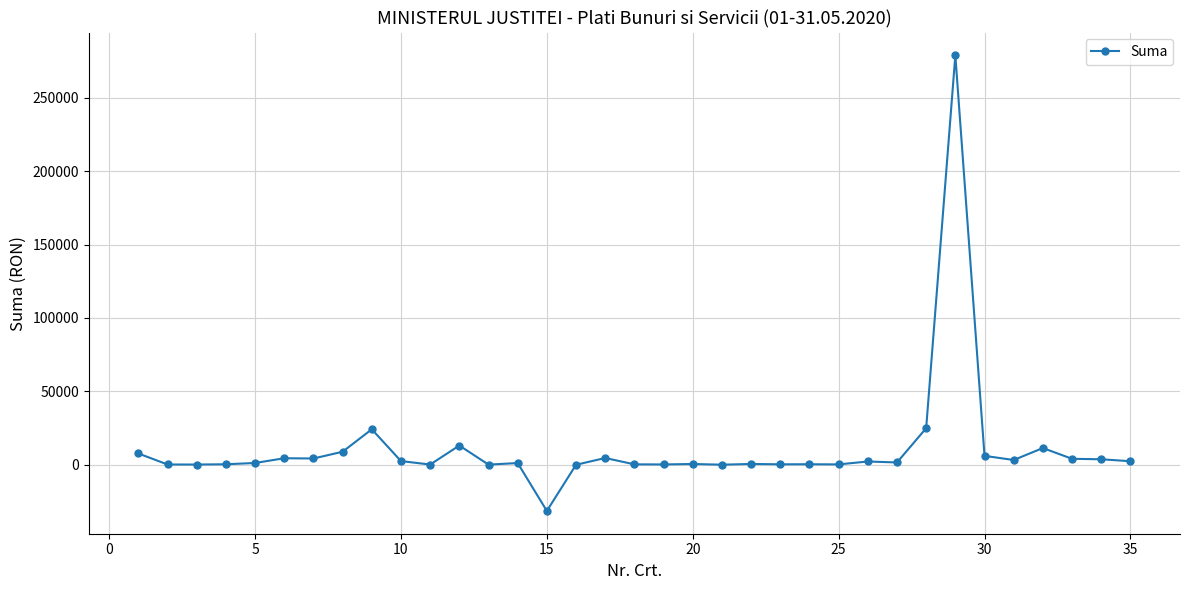

Does the chart have visible grid lines?

Yes